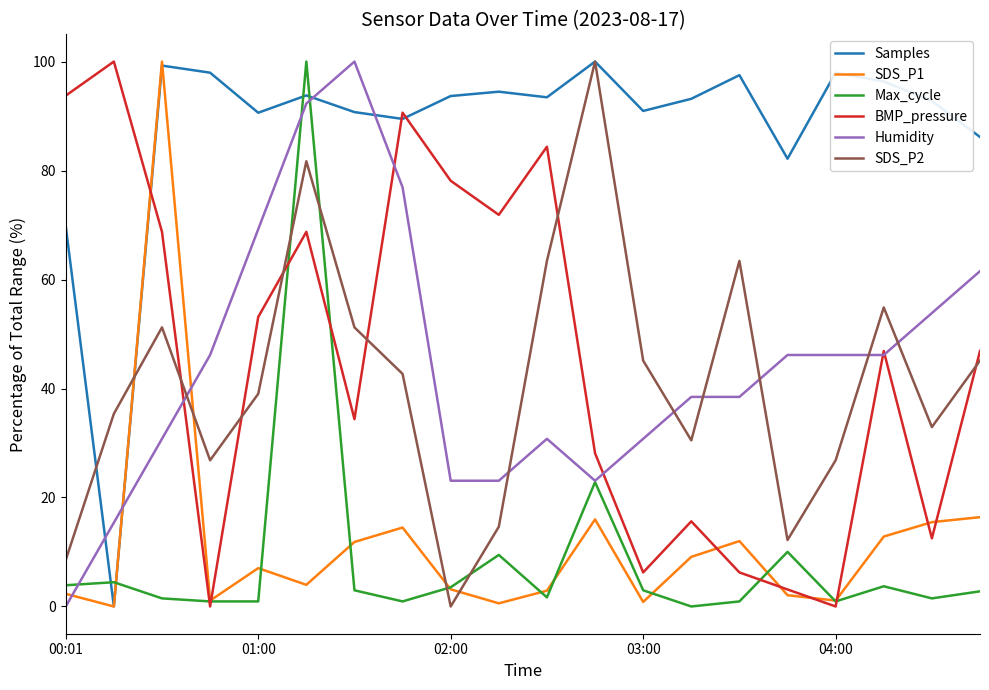

True or false: Samples and BMP_pressure intersect in this chart.

True